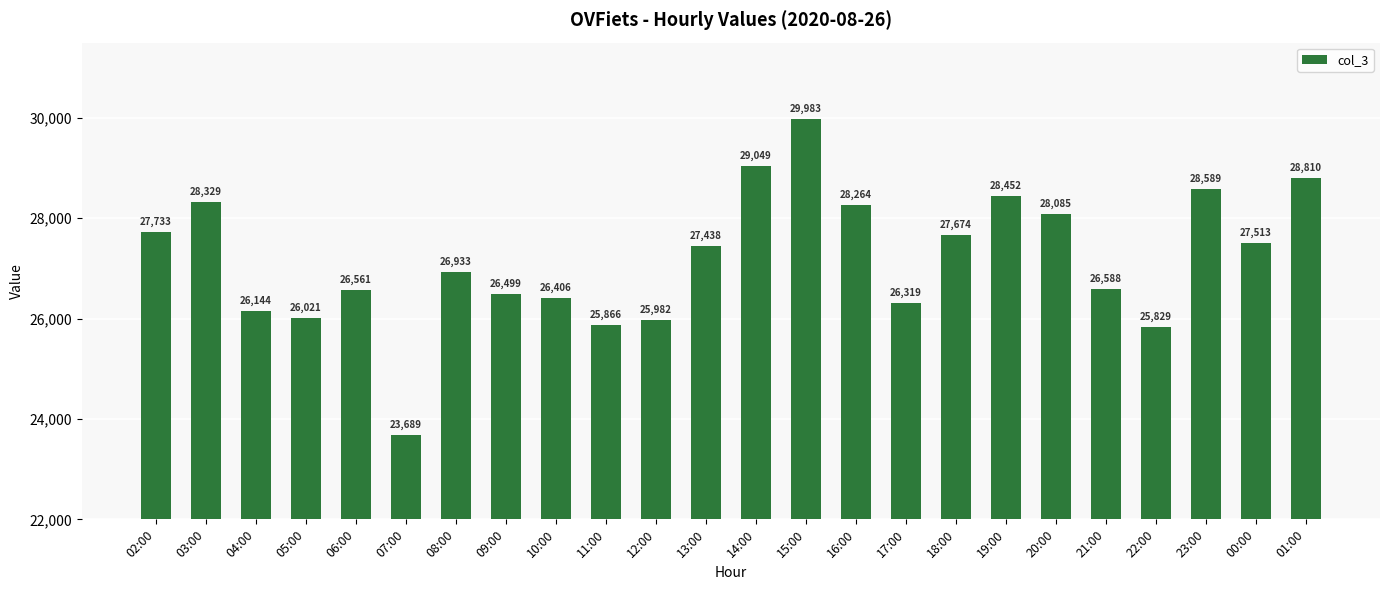

Which has a higher value, 19:00 or 20:00?

19:00